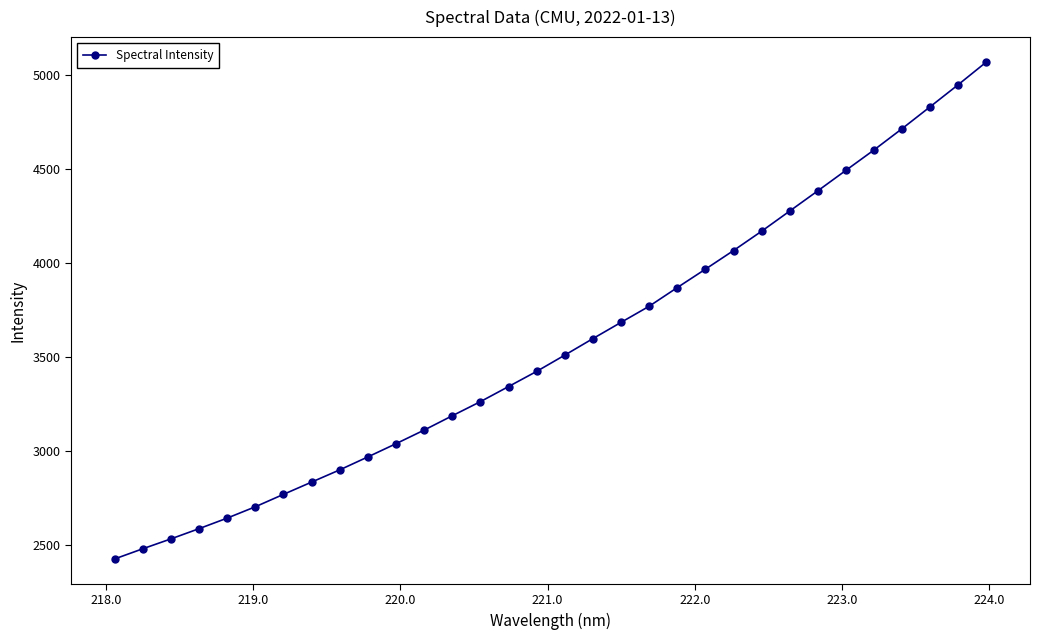

Does the chart display data point markers on the line(s)?

Yes